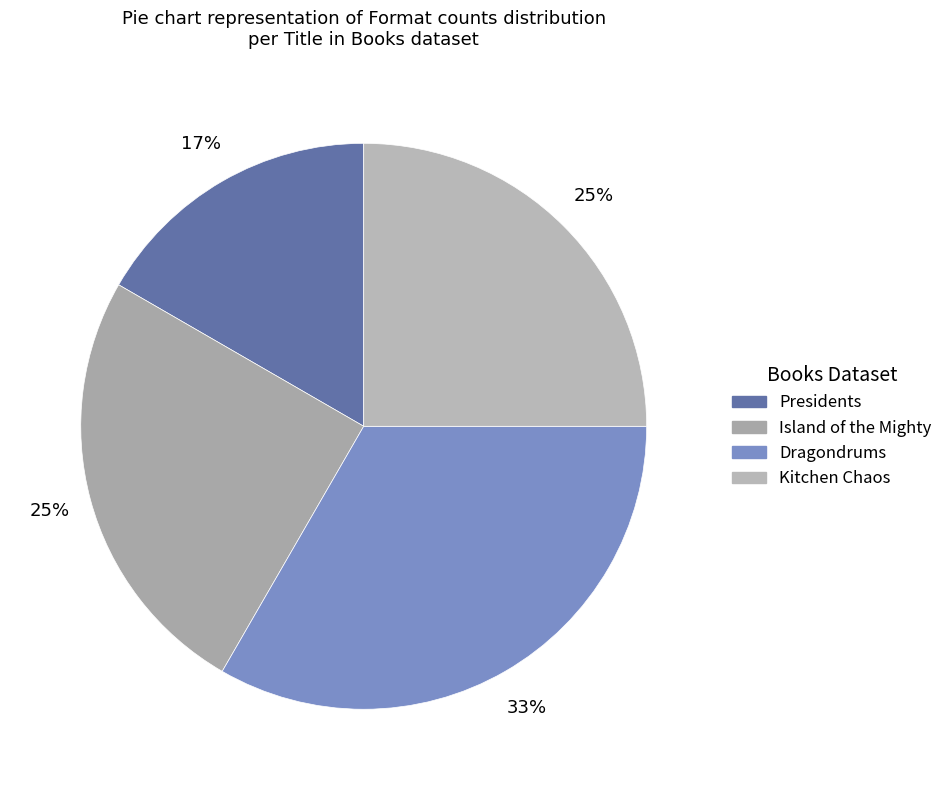

The Kitchen Chaos slice represents 25% of the pie. True or false?

True